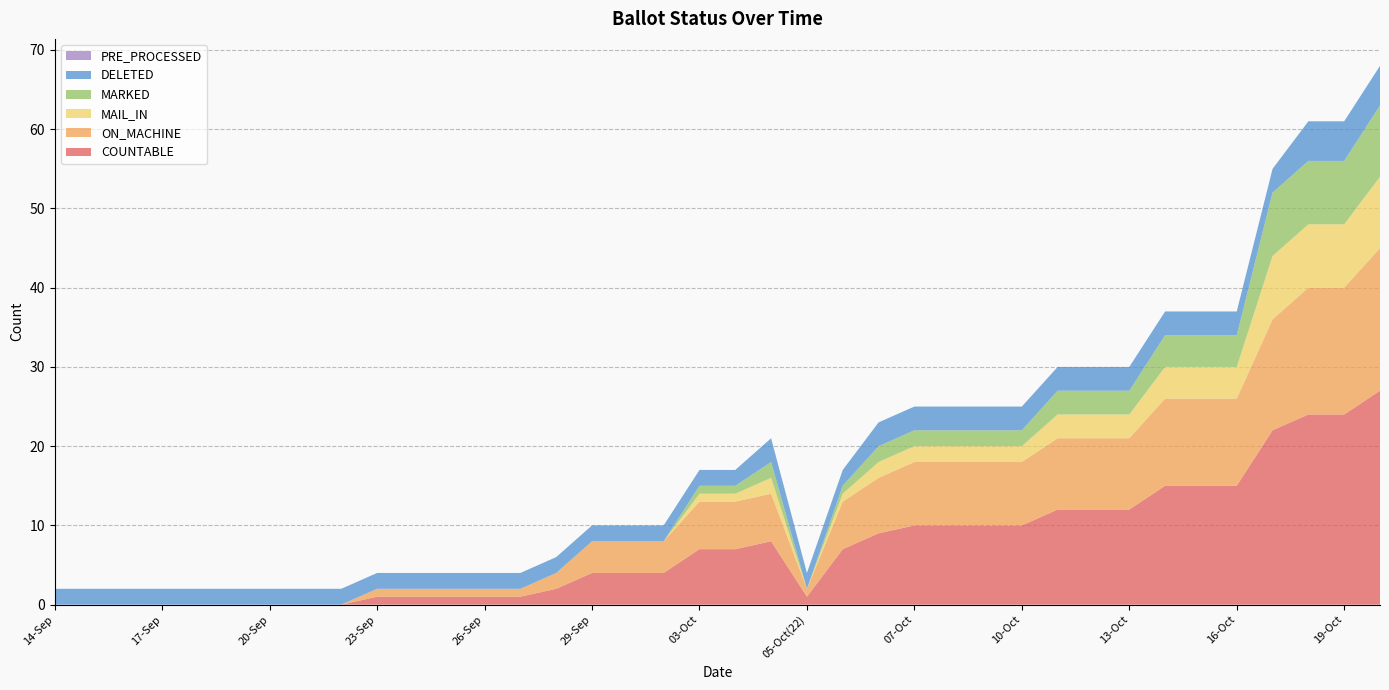

Reading left to right, list all the values displayed in this chart.

COUNTABLE: 0	0	0	0	0	0	0	0	0	1	1	1	1	1	2	4	4	4	7	7	8	1	7	9	10	10	10	10	12	12	12	15	15	15	22	24	24	27
ON_MACHINE: 0	0	0	0	0	0	0	0	0	1	1	1	1	1	2	4	4	4	6	6	6	1	6	7	8	8	8	8	9	9	9	11	11	11	14	16	16	18
MAIL_IN: 0	0	0	0	0	0	0	0	0	0	0	0	0	0	0	0	0	0	1	1	2	0	1	2	2	2	2	2	3	3	3	4	4	4	8	8	8	9
MARKED: 0	0	0	0	0	0	0	0	0	0	0	0	0	0	0	0	0	0	1	1	2	0	1	2	2	2	2	2	3	3	3	4	4	4	8	8	8	9
DELETED: 2	2	2	2	2	2	2	2	2	2	2	2	2	2	2	2	2	2	2	2	3	2	2	3	3	3	3	3	3	3	3	3	3	3	3	5	5	5
PRE_PROCESSED: 0	0	0	0	0	0	0	0	0	0	0	0	0	0	0	0	0	0	0	0	0	0	0	0	0	0	0	0	0	0	0	0	0	0	0	0	0	0